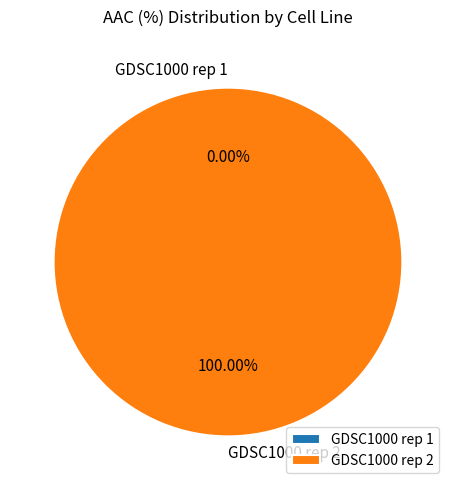

True or false: GDSC1000 rep 2 accounts for 92% of the total.

False